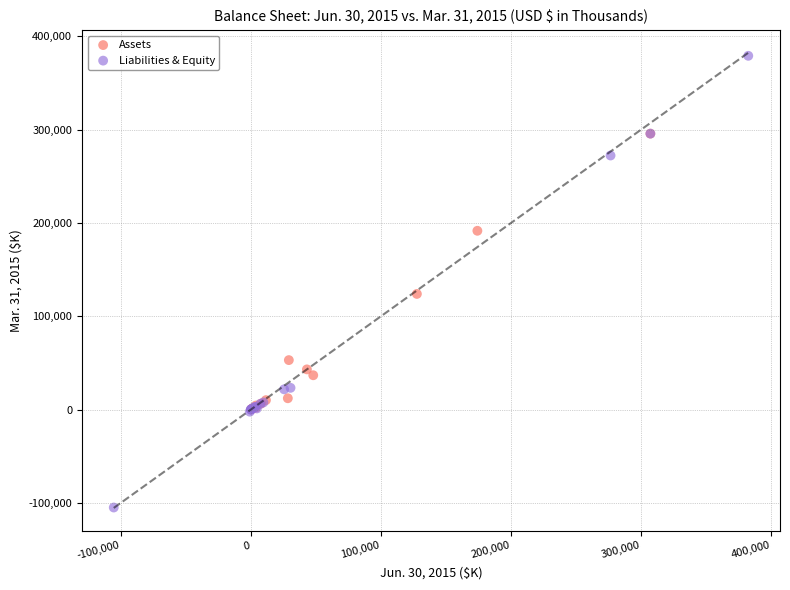

Which series has the largest Y range (max minus min)?

Liabilities & Equity